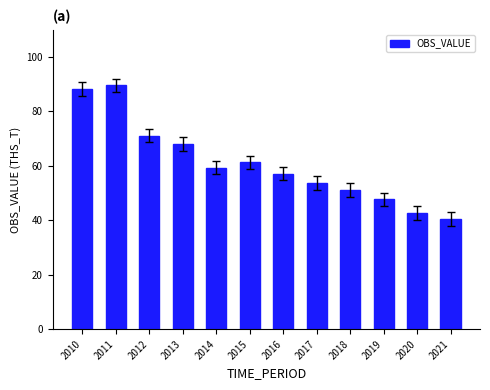

What is the sum of the values at 2017 and 2012?

124.9